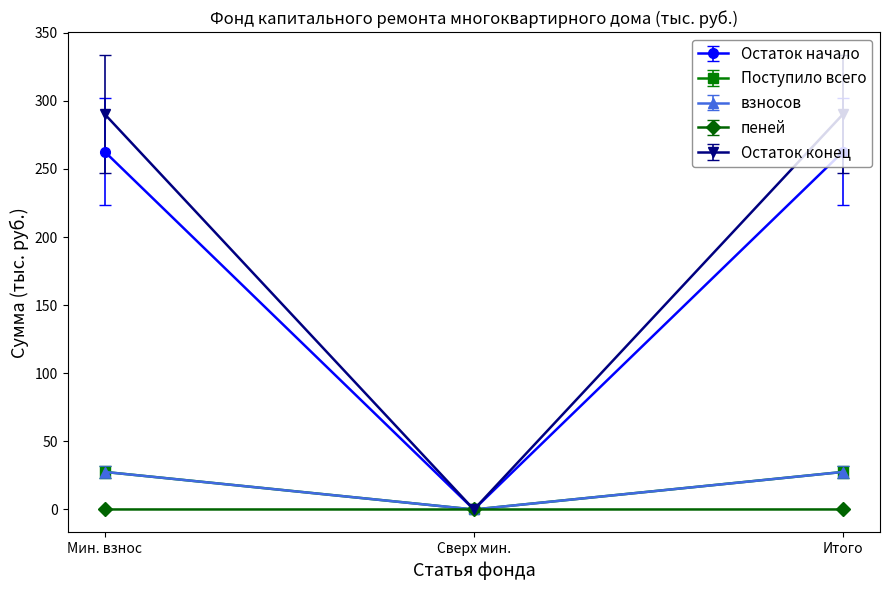

How many lines are shown in the chart?

5